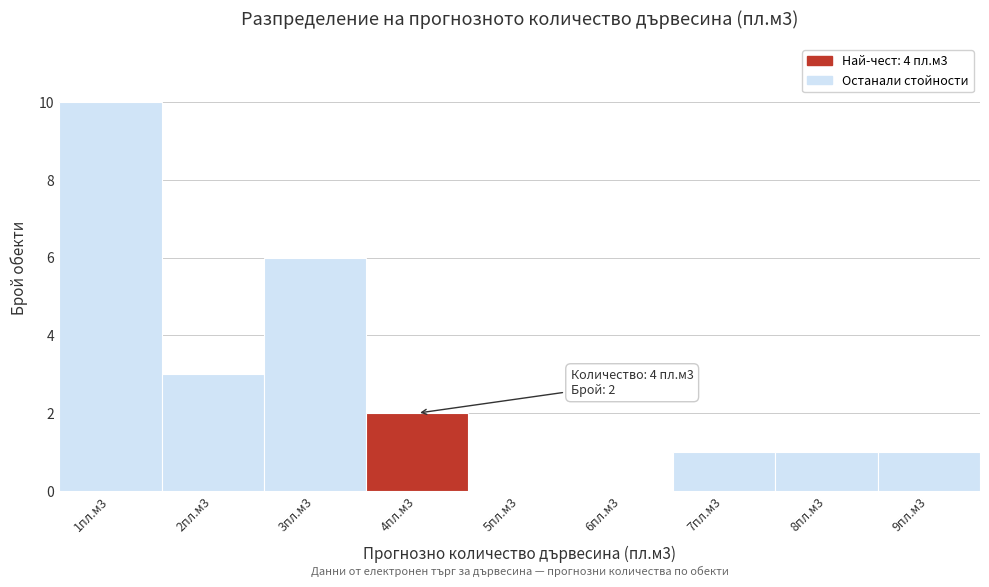

Reading left to right, what are all the values shown in this chart?

1пл.м3=10	2пл.м3=3	3пл.м3=6	4пл.м3=2	5пл.м3=0	6пл.м3=0	7пл.м3=1	8пл.м3=1	9пл.м3=1